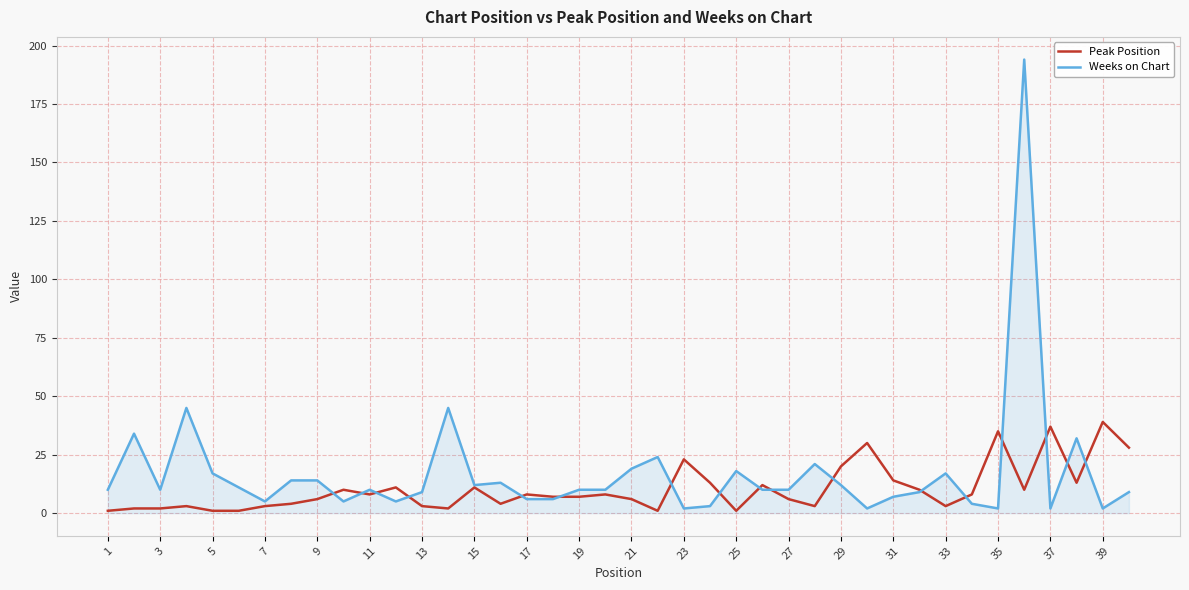

How many series are shown in this chart?

2